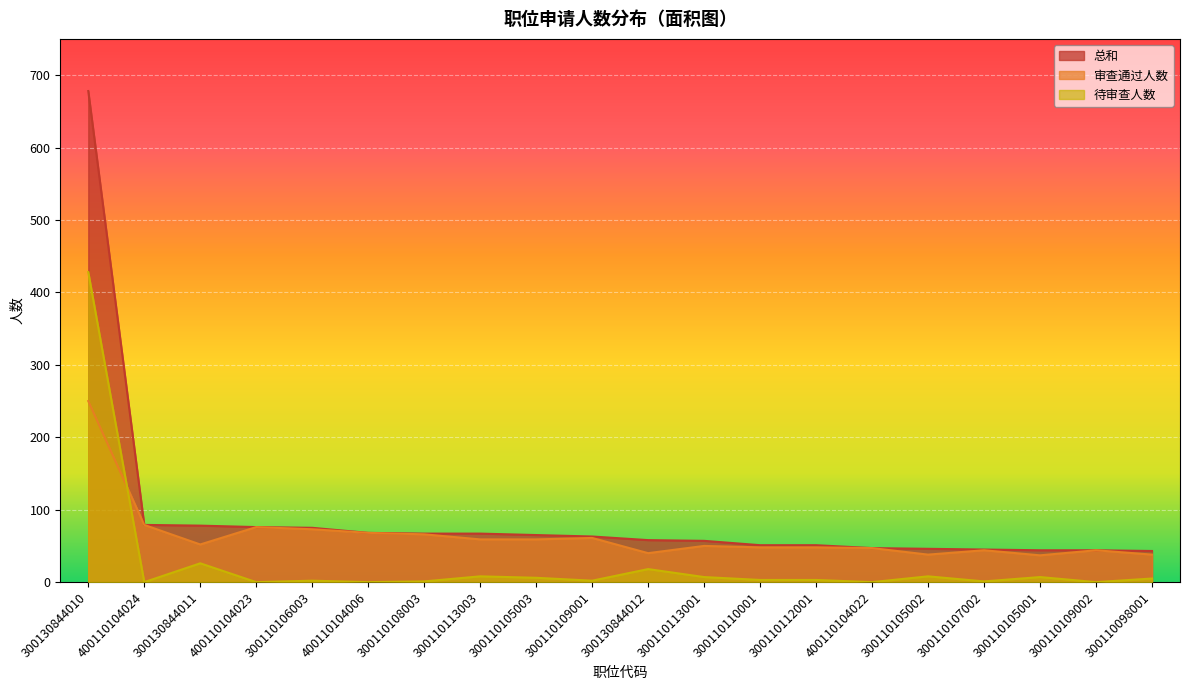

Between 400110104023 and 300110105002, which series saw the biggest shift?

审查通过人数